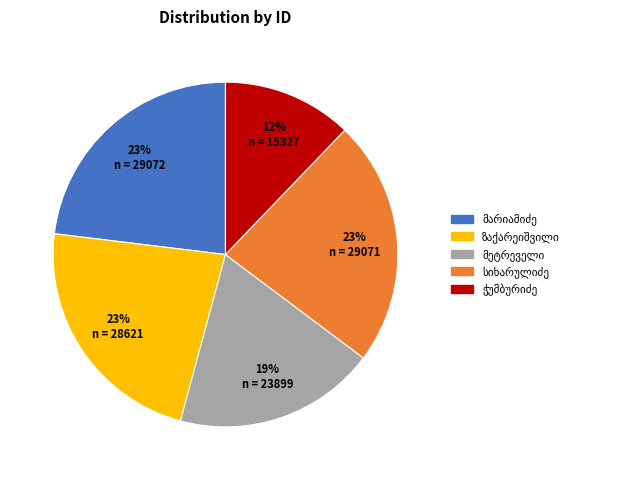

How many segments does this pie chart have?

5